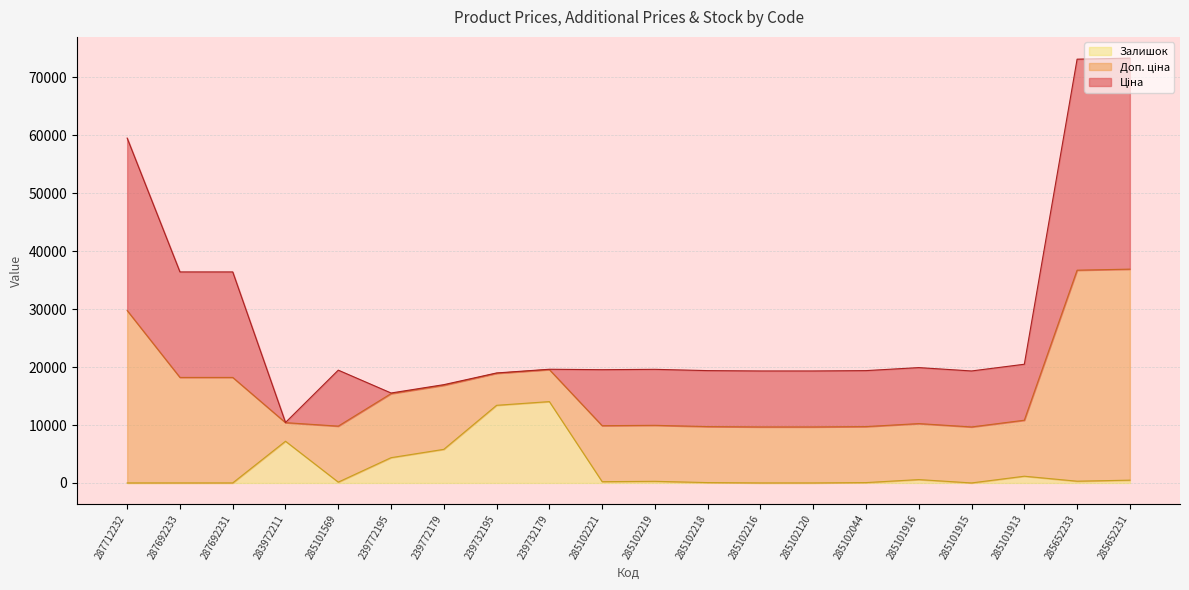

Which label corresponds to the largest value in the chart?

285652231